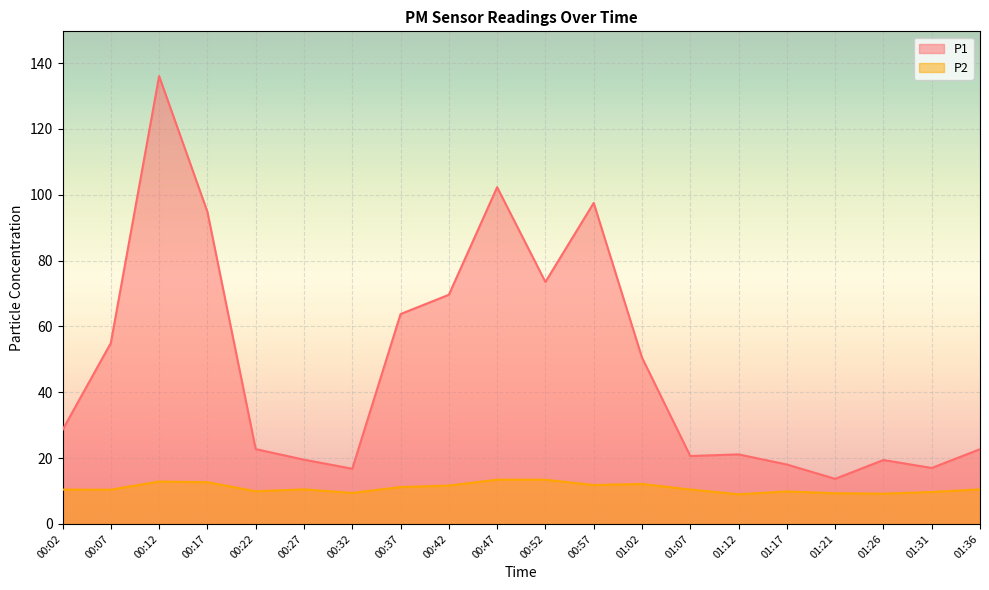

What is the highest value of the P2 series?

13.4